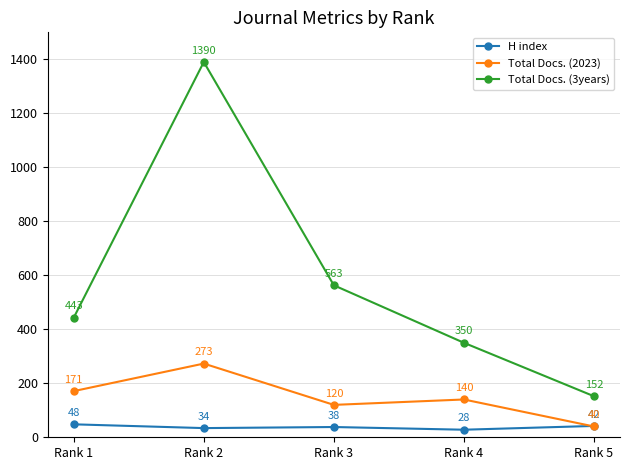

At which category does Total Docs. (3years) reach its first local peak?

Rank 2